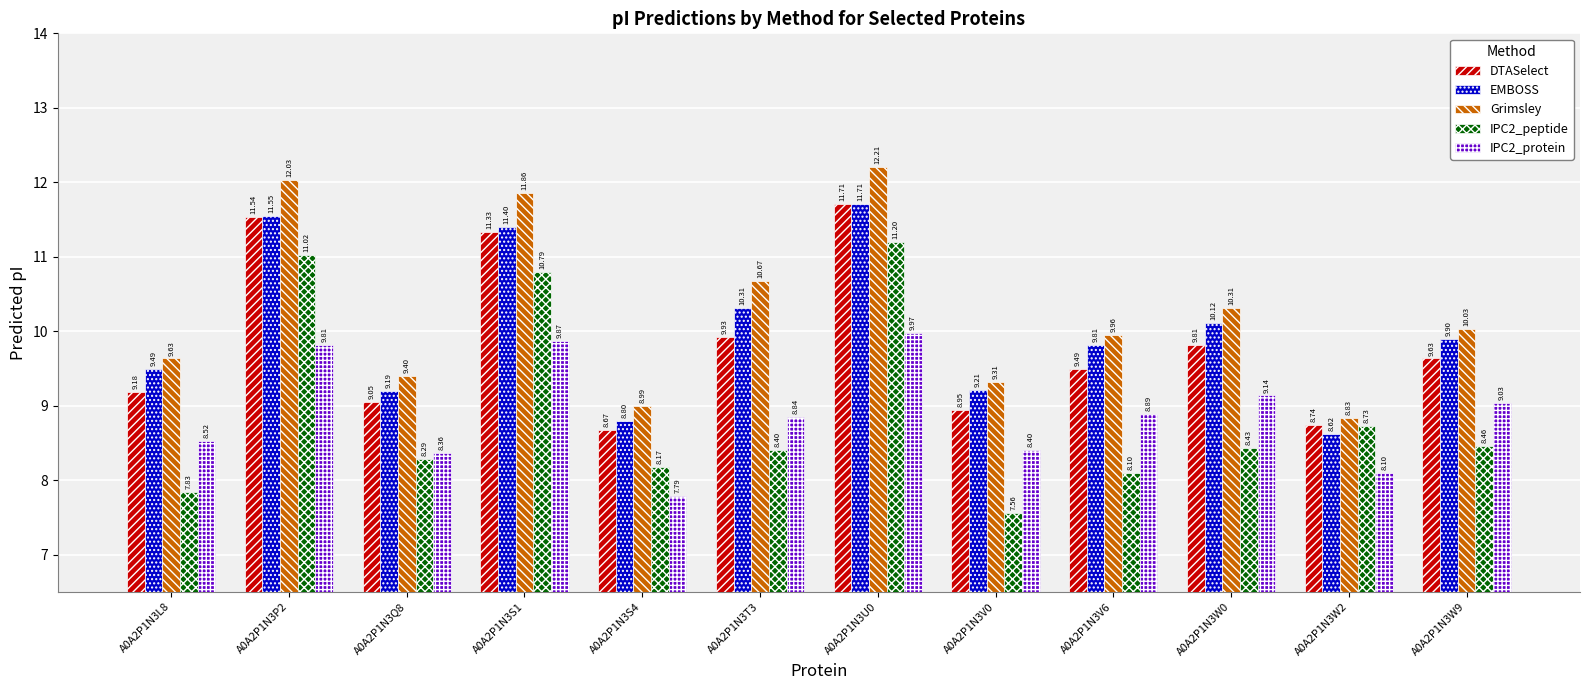

What are all the series names shown in the legend?

DTASelect, EMBOSS, Grimsley, IPC2_peptide, IPC2_protein